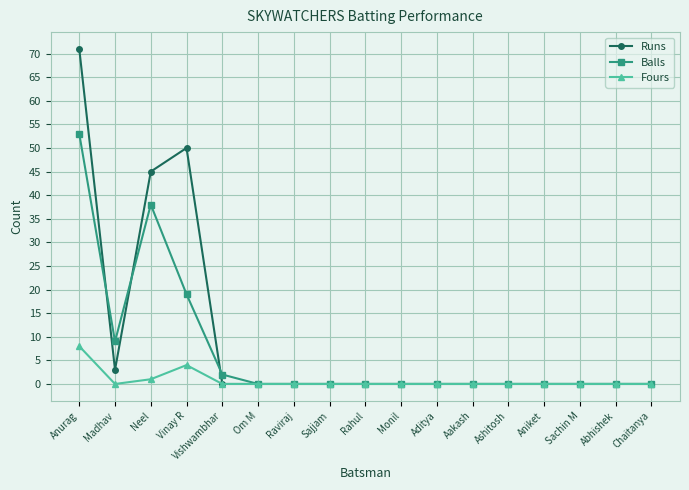

List the series in order of their peak value, lowest first.

Fours, Balls, Runs